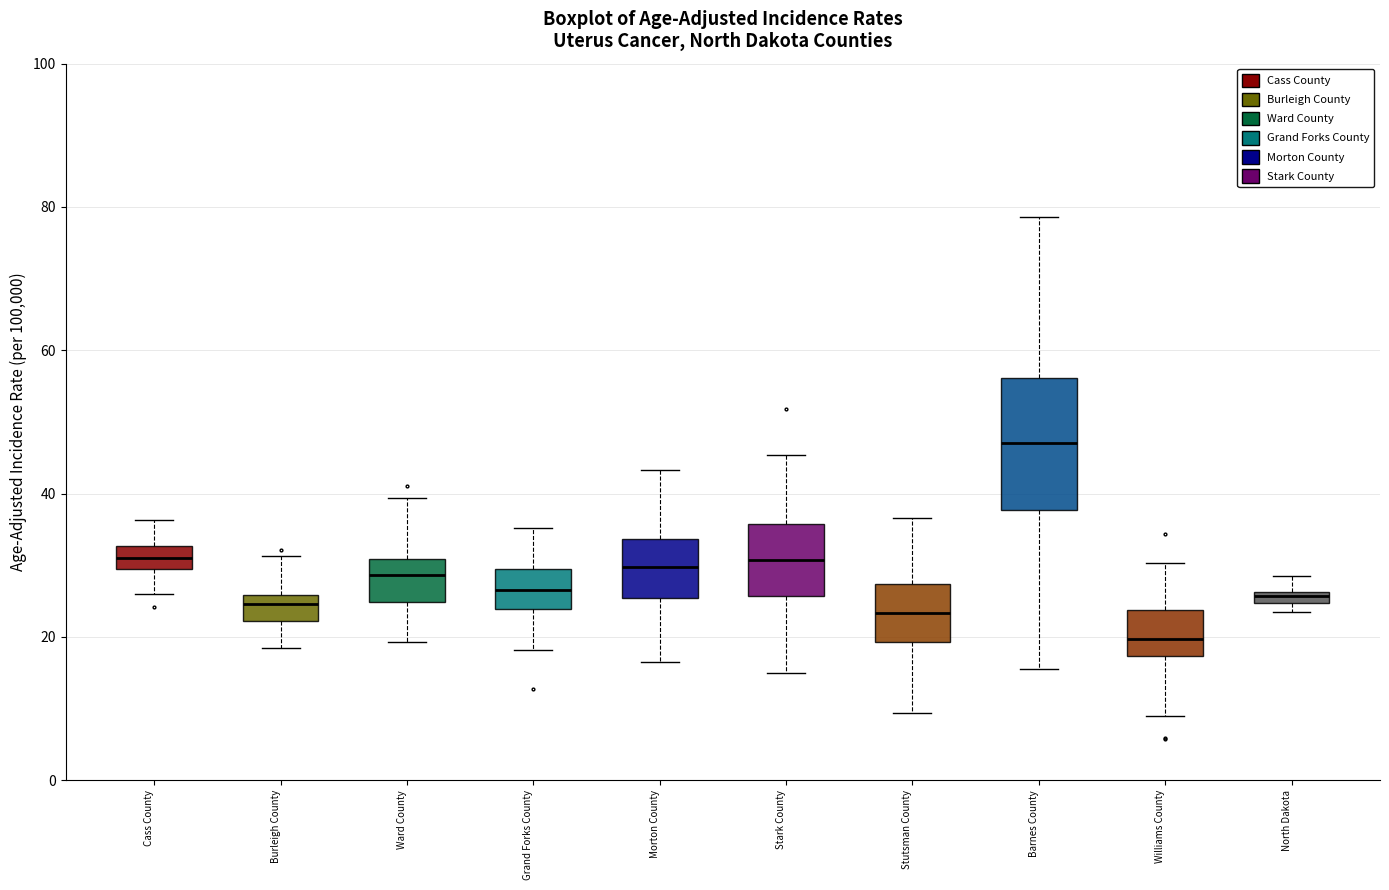

Which box's median line is the highest?

Barnes County